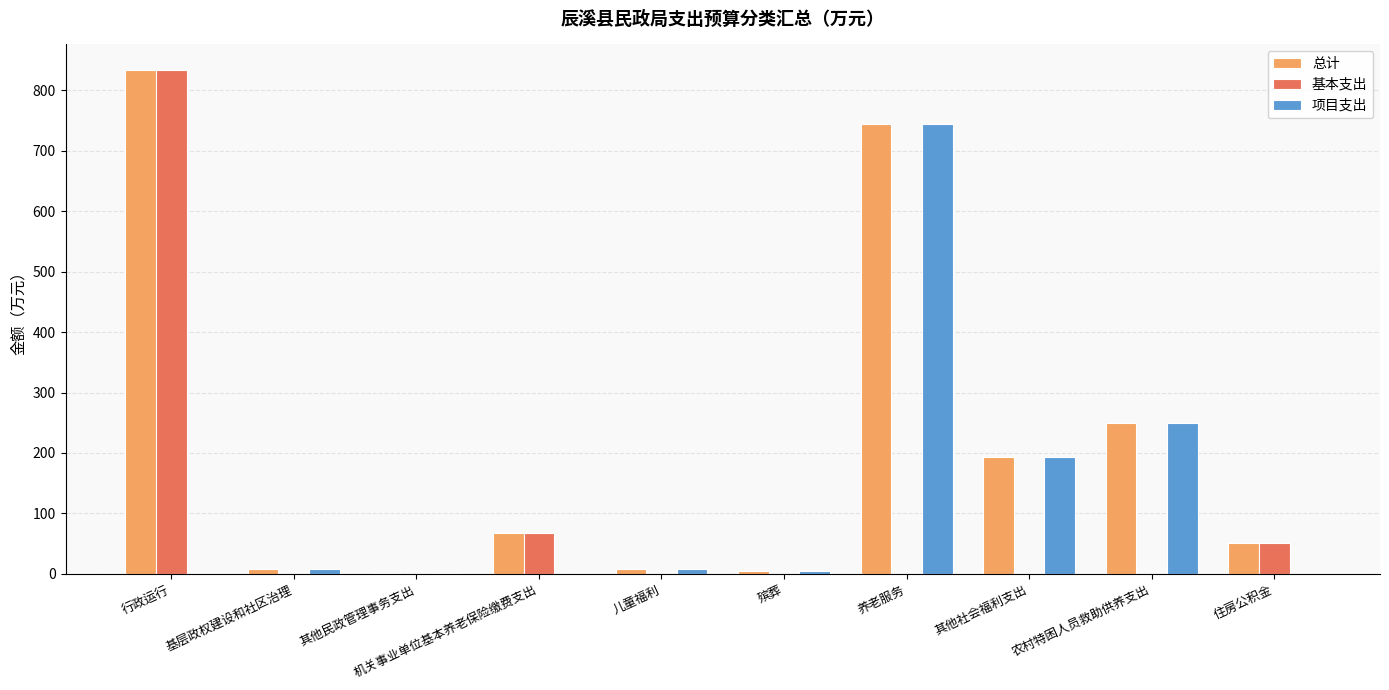

Between 机关事业单位基本养老保险缴费支出 and 养老服务, which series saw the biggest shift?

项目支出